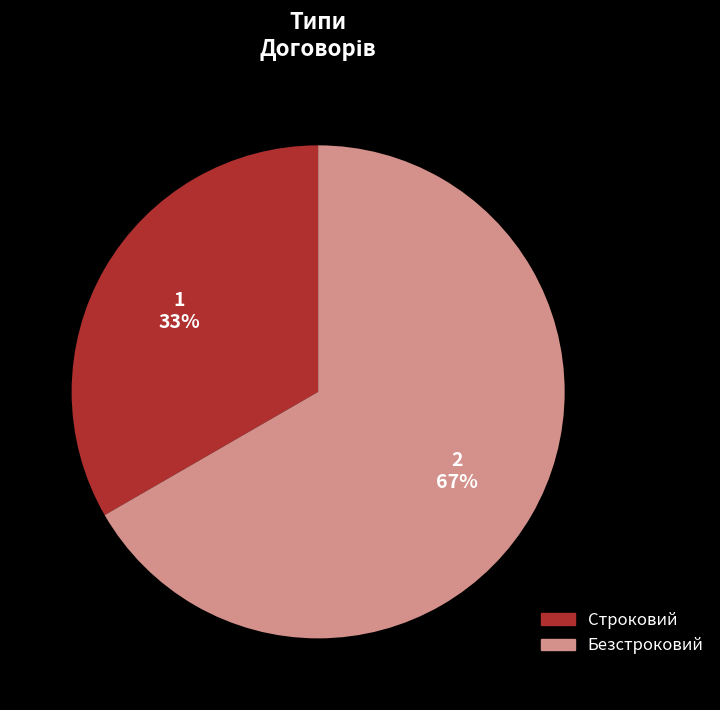

What is the ratio of the value at Строковий to the value at Безстроковий?

0.5